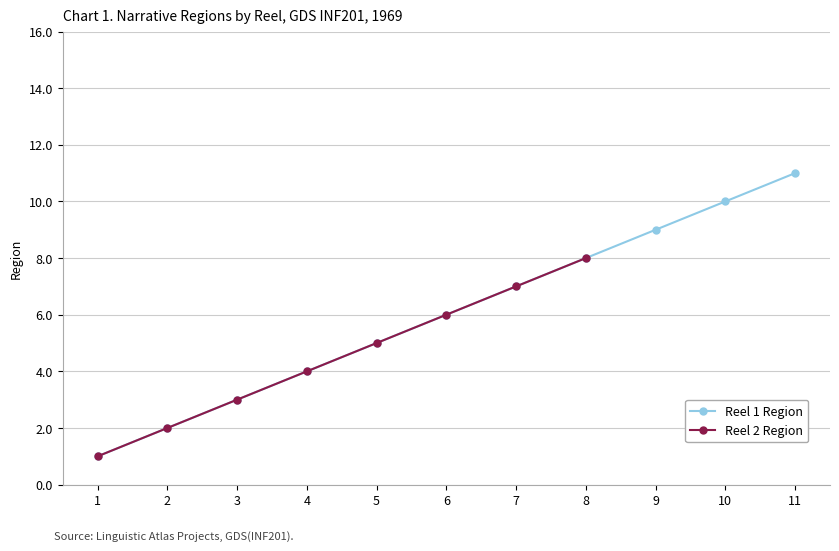

What is the maximum value shown in the chart?

11